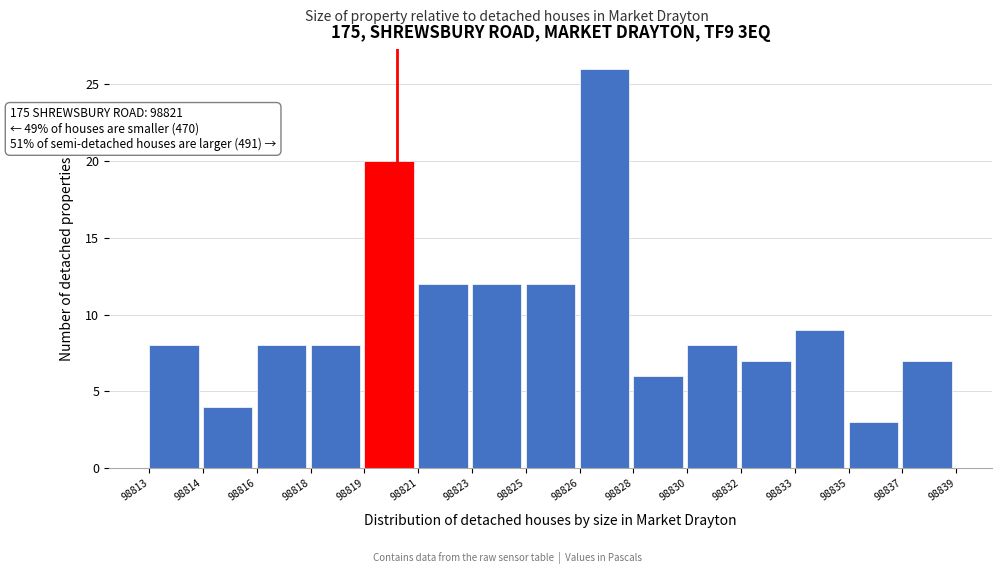

Reading left to right, extract all data points from this chart.

98813=8	98814=4	98816=8	98818=8	98819=20	98821=12	98823=12	98825=12	98826=26	98828=6	98830=8	98832=7	98833=9	98835=3	98837=7